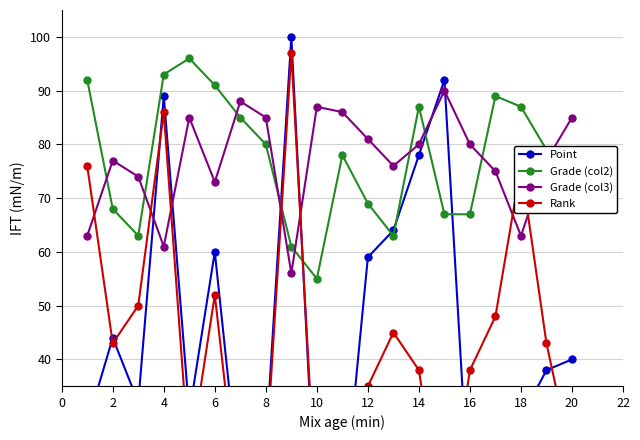

How many intersections are there between Grade (col2) and Rank?

2